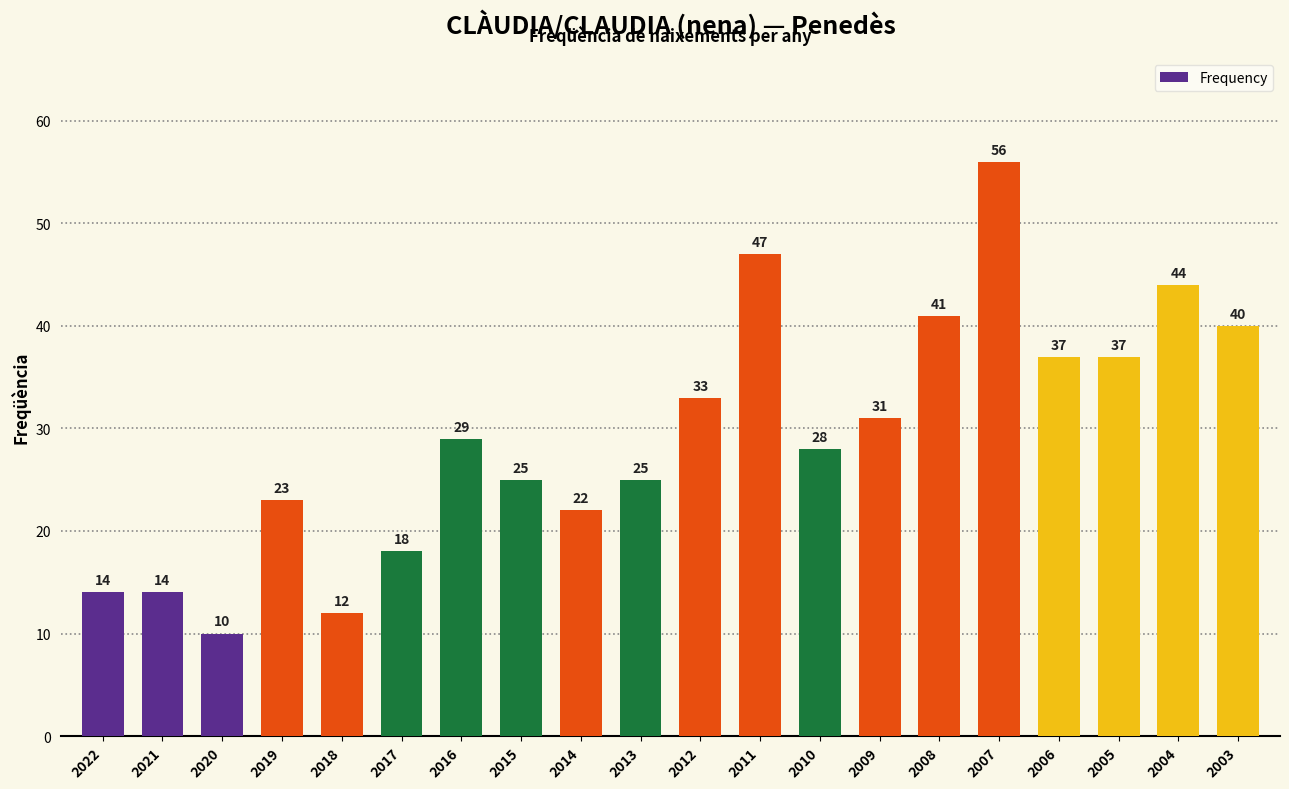

What is the difference between the second highest and minimum values?

37